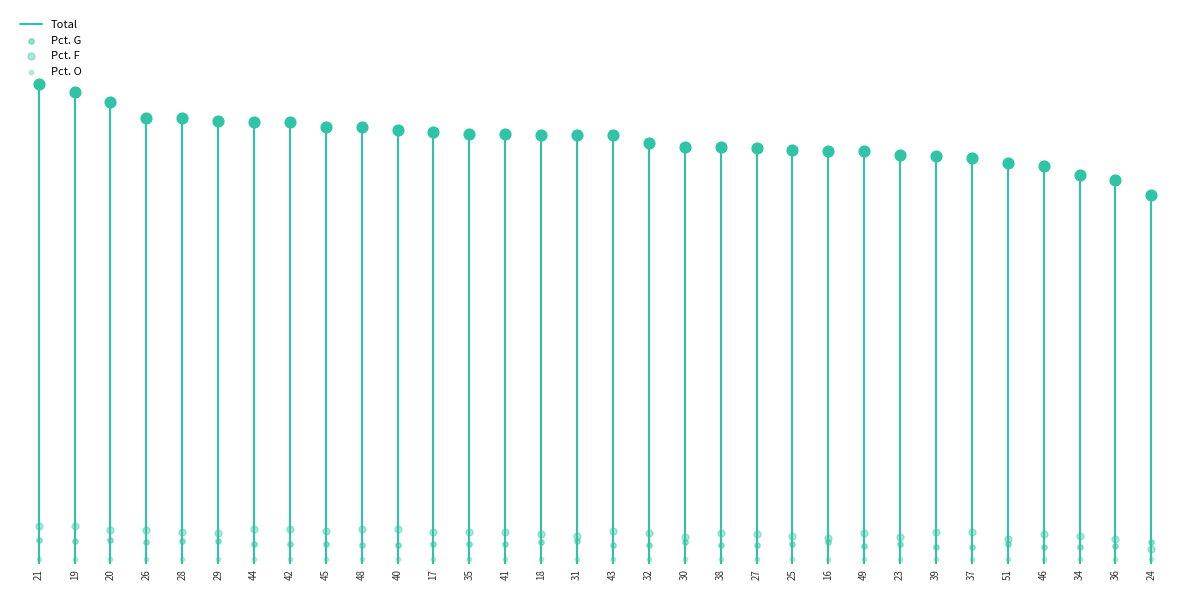

At which category is the sum across all series the highest?

21